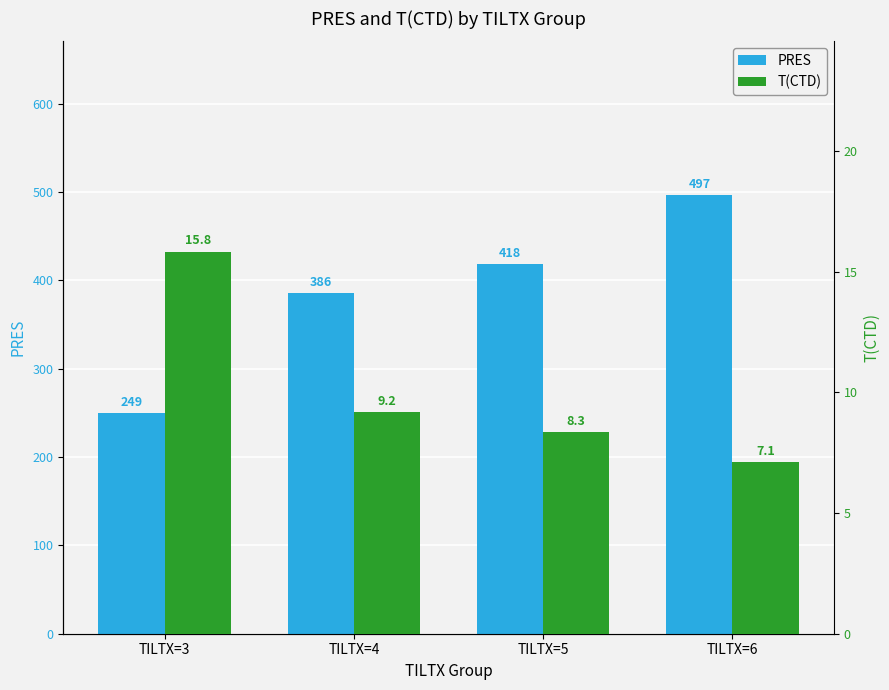

Which series has the largest range (max minus min)?

PRES